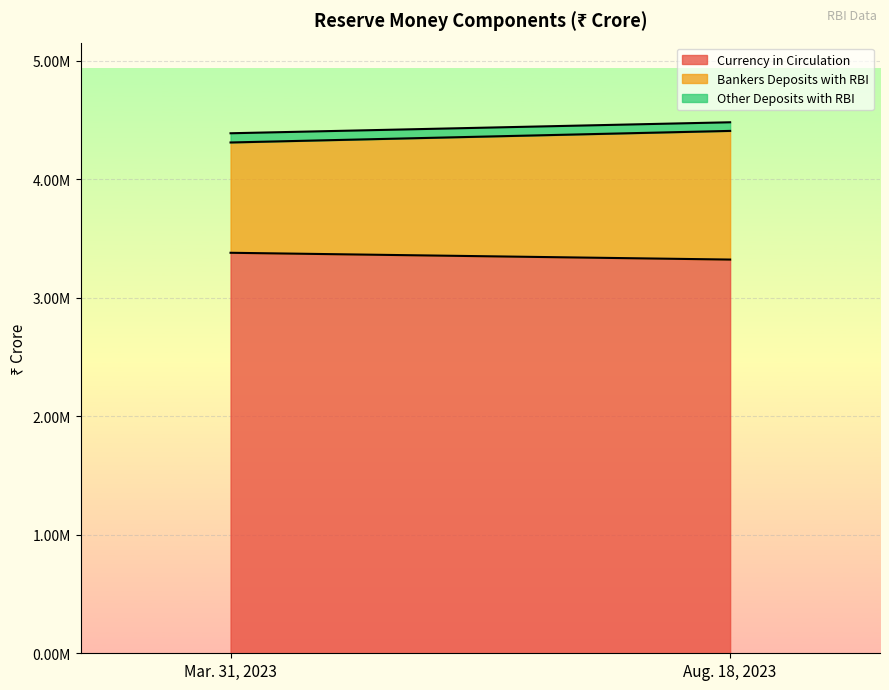

Which category has the lowest value in the Other Deposits with RBI series?

Aug. 18, 2023